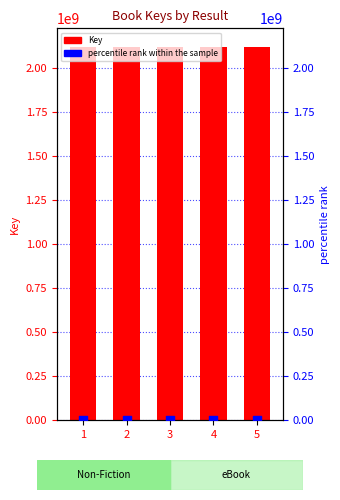

What are all the series names shown in the legend?

Key, percentile rank within the sample